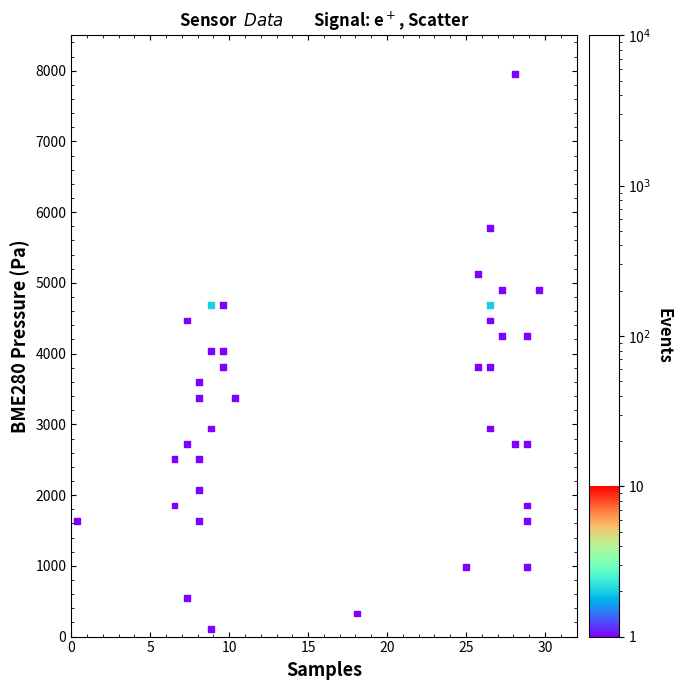

What is the range of Y values (max minus min)?

7846.2